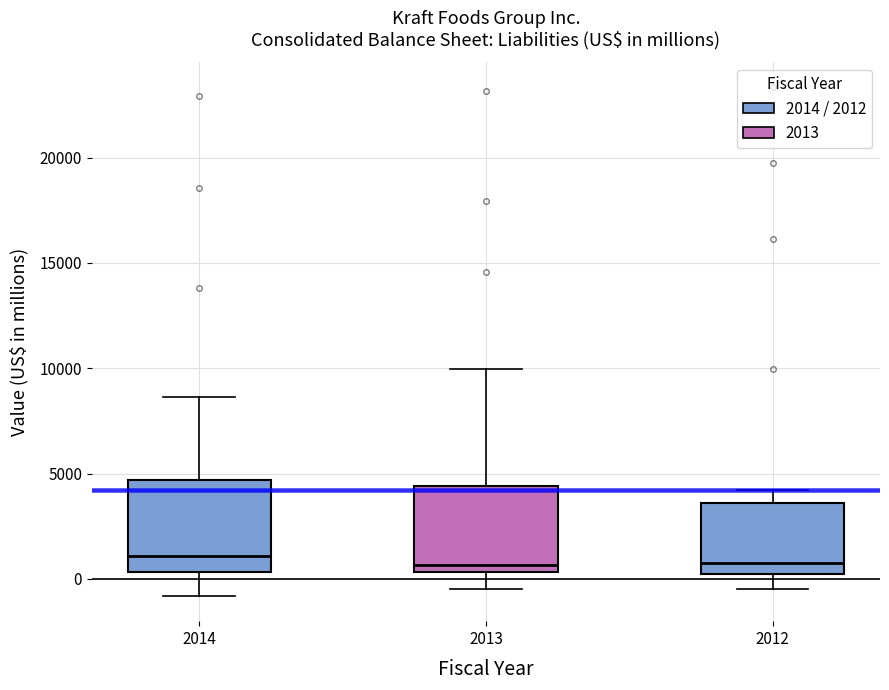

Reading left to right, transcribe this box plot: for each box, give where its median line is, the range the box spans, and where its two whiskers end, as read against the y-axis. The values are not printed on the chart, so give them approximately, as read against the axis.

2014: median 1000, box 500 to 4500, whiskers -1000 to 8500
2013: median 500 (just above the box's lower edge), box 500 to 4500, whiskers -500 to 10000
2012: median 500, box 0 to 3500, whiskers -500 to 4000